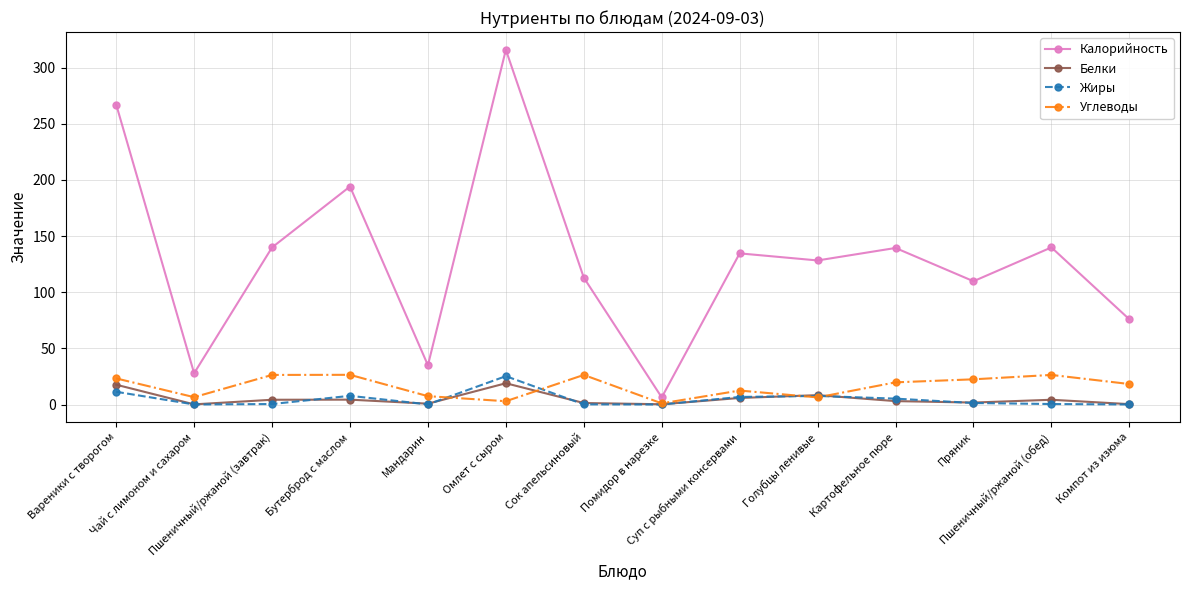

What is the difference between the maximum and minimum values in the Углеводы series?

25.4